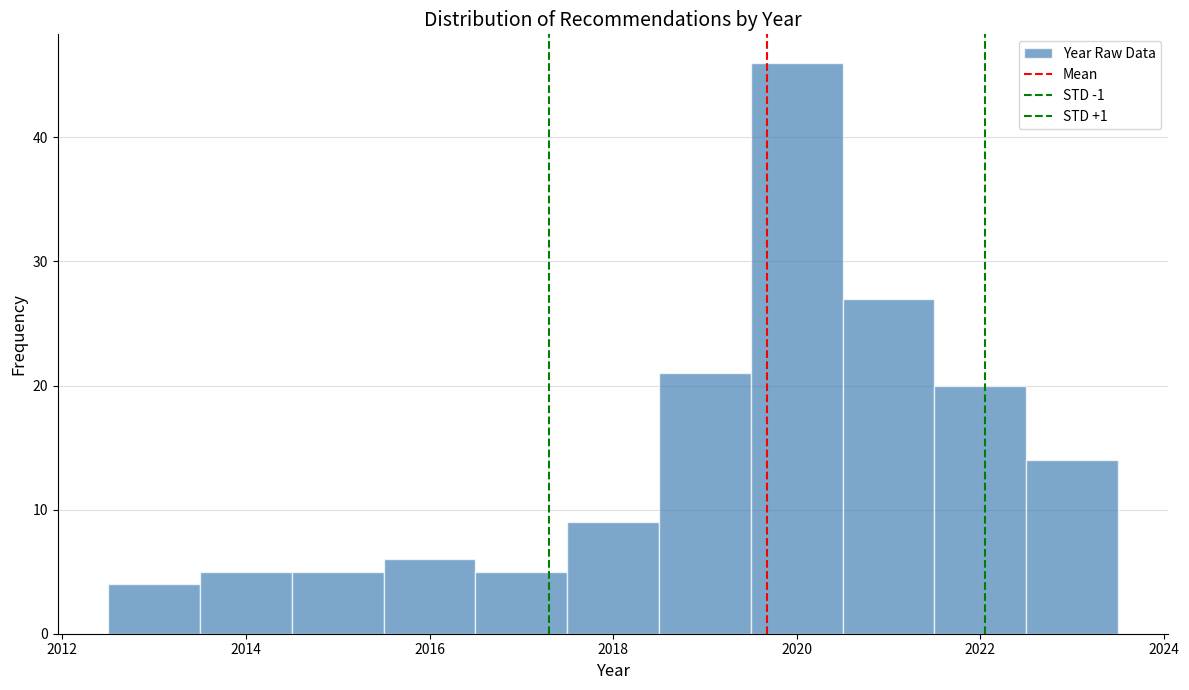

Reading left to right, transcribe this chart: for each bar, give the range it covers on the x-axis and its height. Neither the bar edges nor the heights are printed on the chart, so give them approximately, as read against the axes.

2012.5 to 2013.5: 4
2013.5 to 2014.5: 5
2014.5 to 2015.5: 5
2015.5 to 2016.5: 6
2016.5 to 2017.5: 5
2017.5 to 2018.5: 9
2018.5 to 2019.5: 21
2019.5 to 2020.5: 46
2020.5 to 2021.5: 27
2021.5 to 2022.5: 20
2022.5 to 2023.5: 14